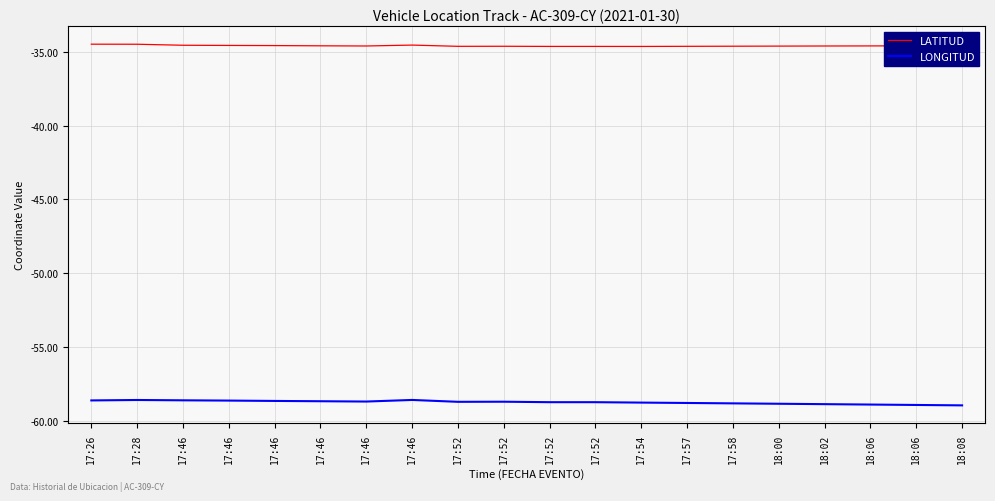

What is the difference between the second highest and minimum values in the LONGITUD series?

0.4